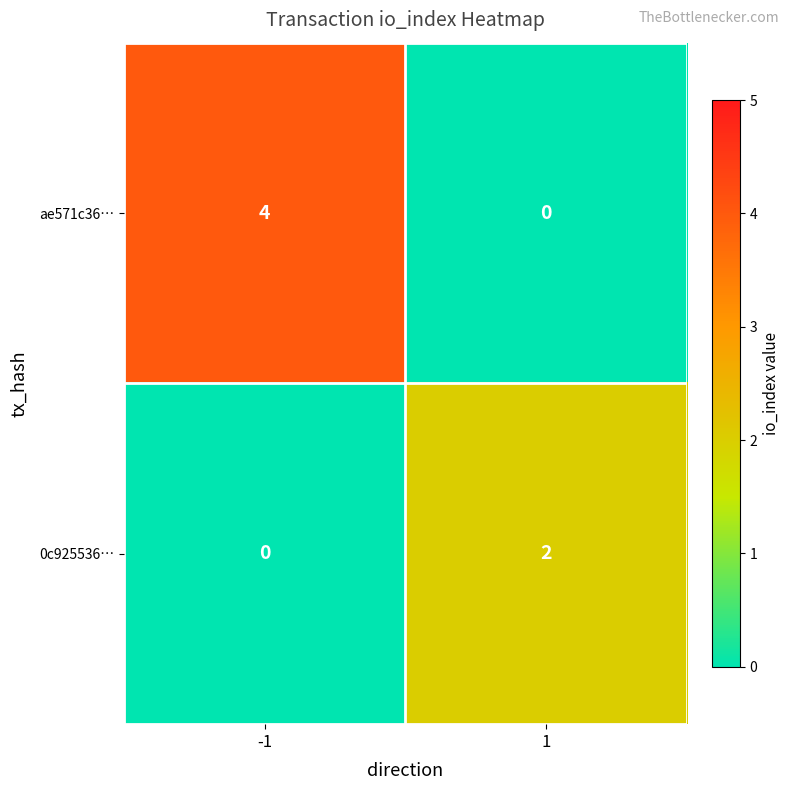

The 0c925536… series shows 0 at -1. True or false?

True